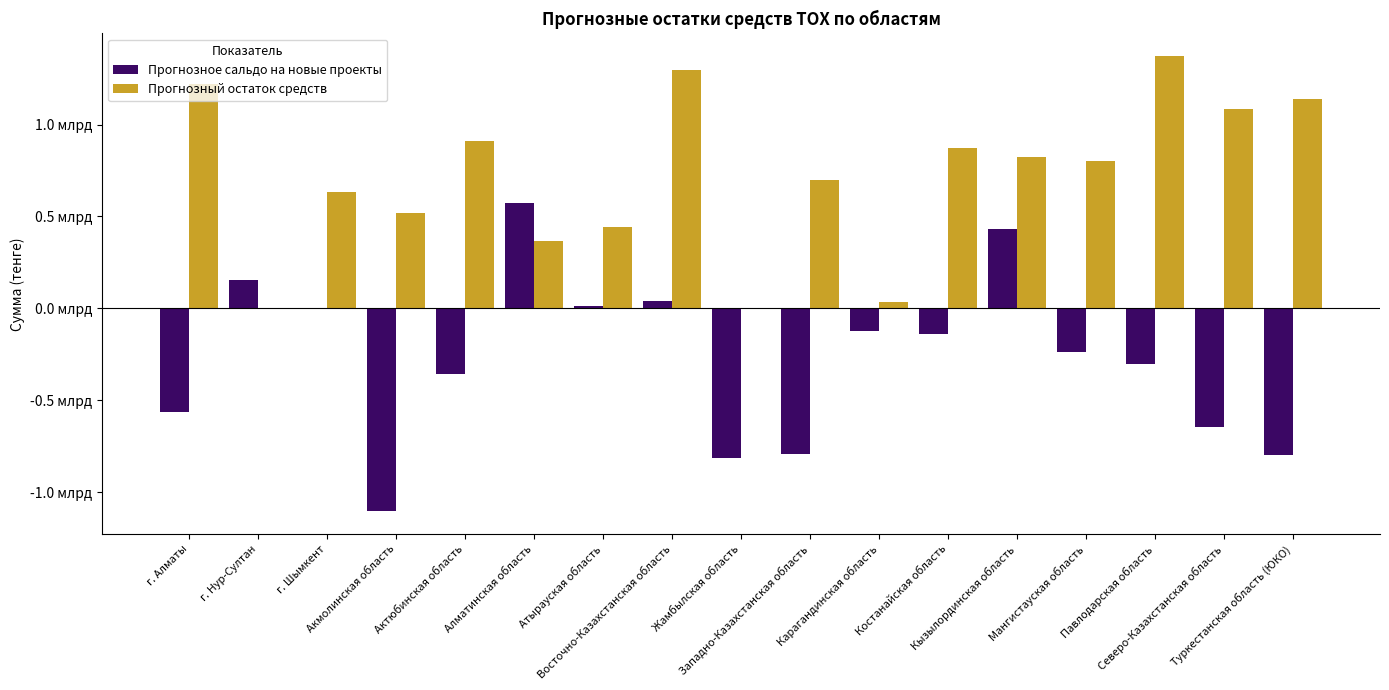

What is the difference between the maximum and minimum values in the Прогнозное сальдо на новые проекты series?

1679091335.3